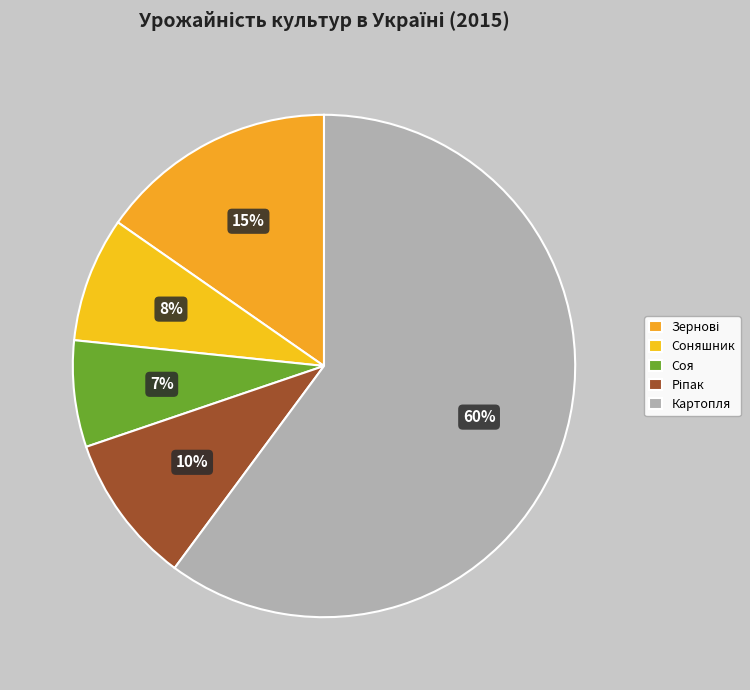

How many slices are in this pie chart?

5